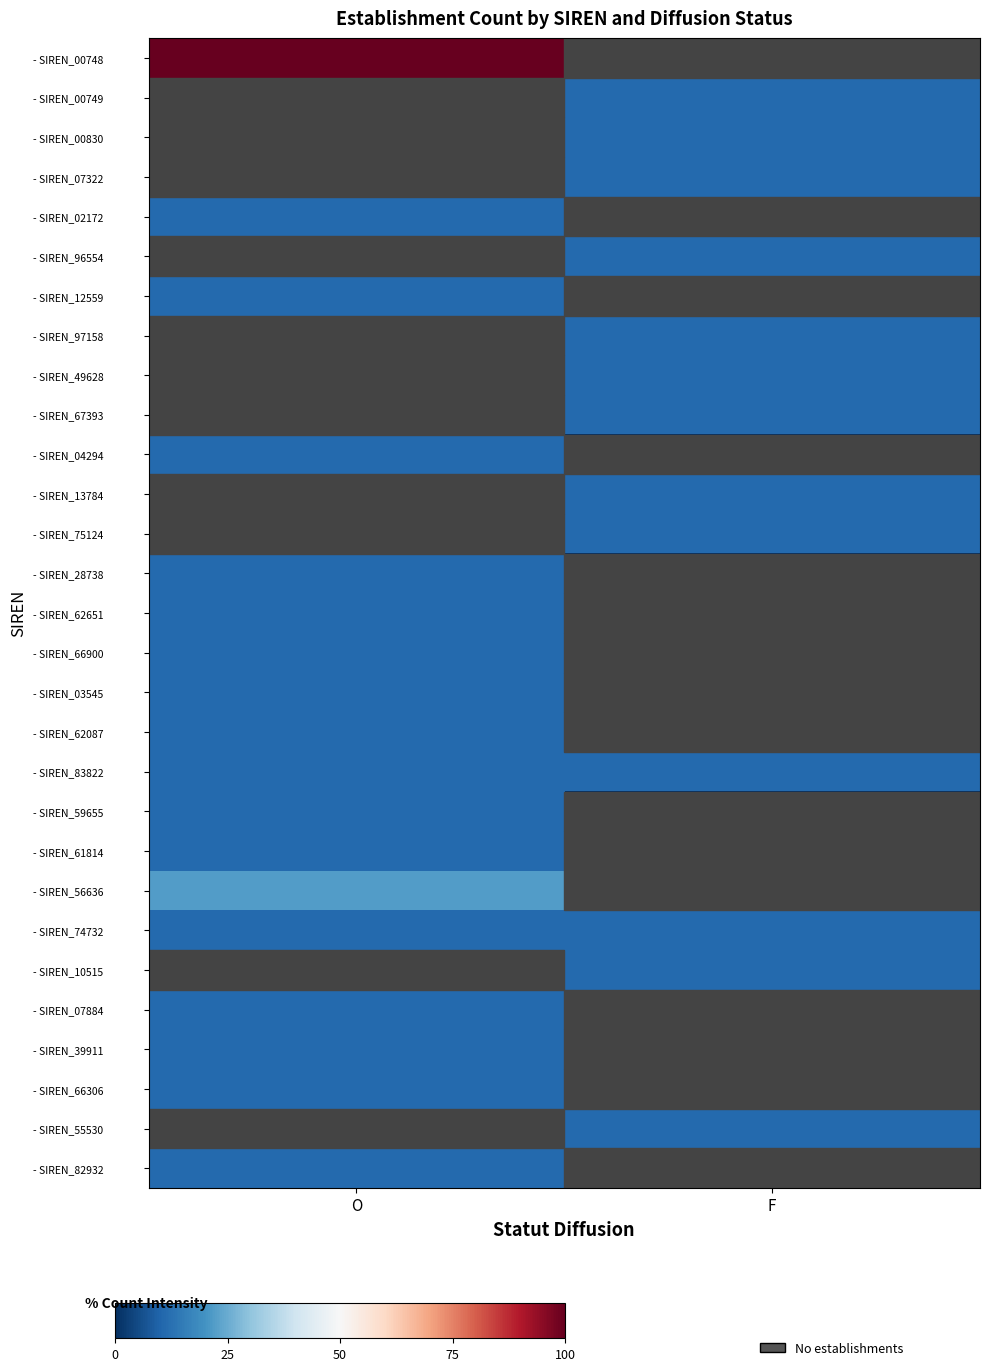

At which category is the sum across all series the highest?

O